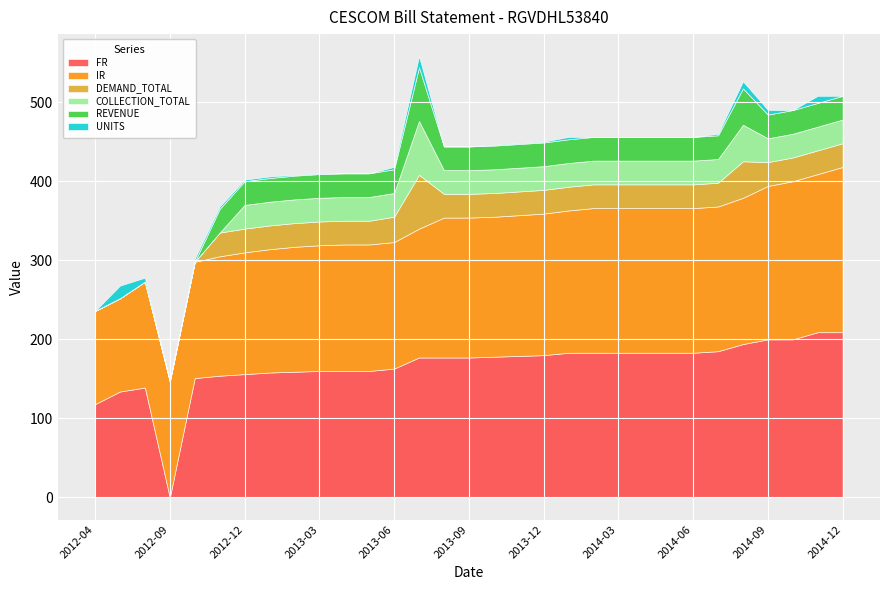

List the series in order of their peak value, lowest first.

UNITS, DEMAND_TOTAL, COLLECTION_TOTAL, REVENUE, FR, IR